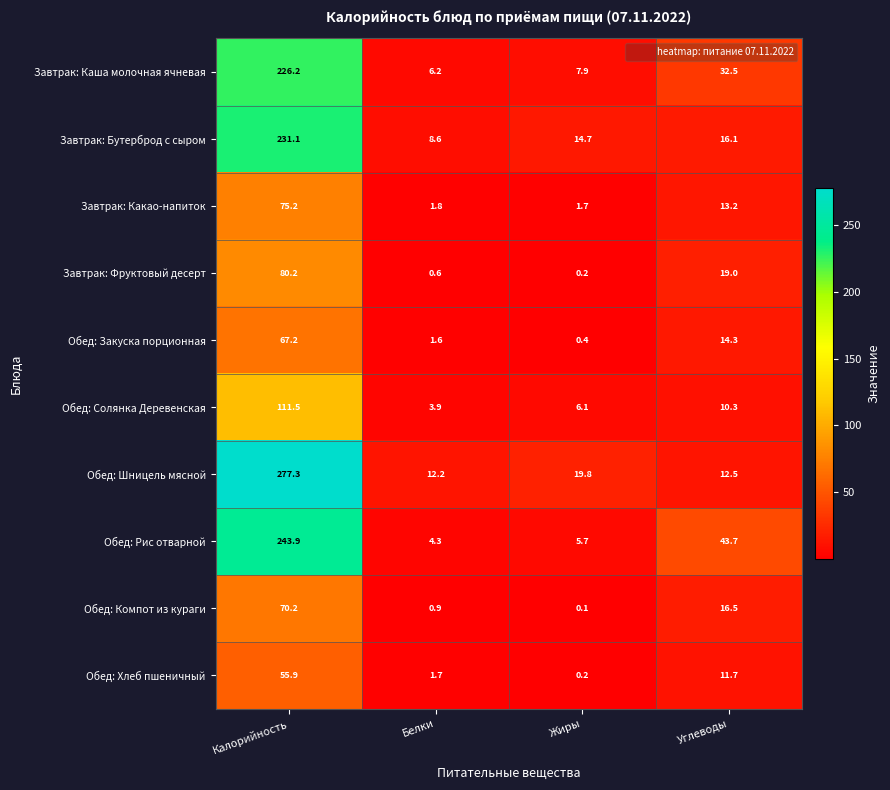

The Обед: Компот из кураги series shows 0.9 at Белки. True or false?

True